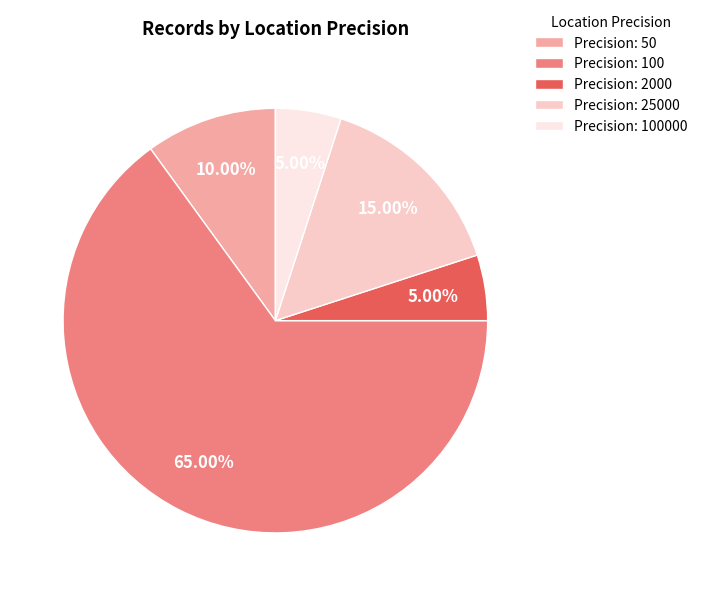

Count the number of slices in the pie.

5